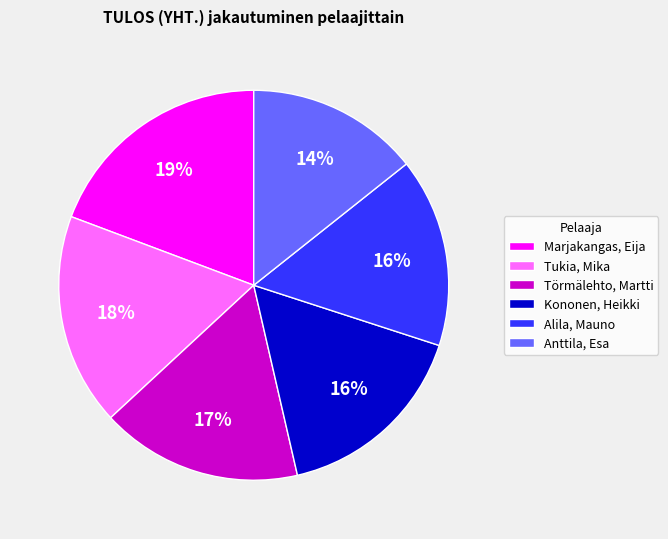

To the nearest percent, what is the average slice percentage?

17%